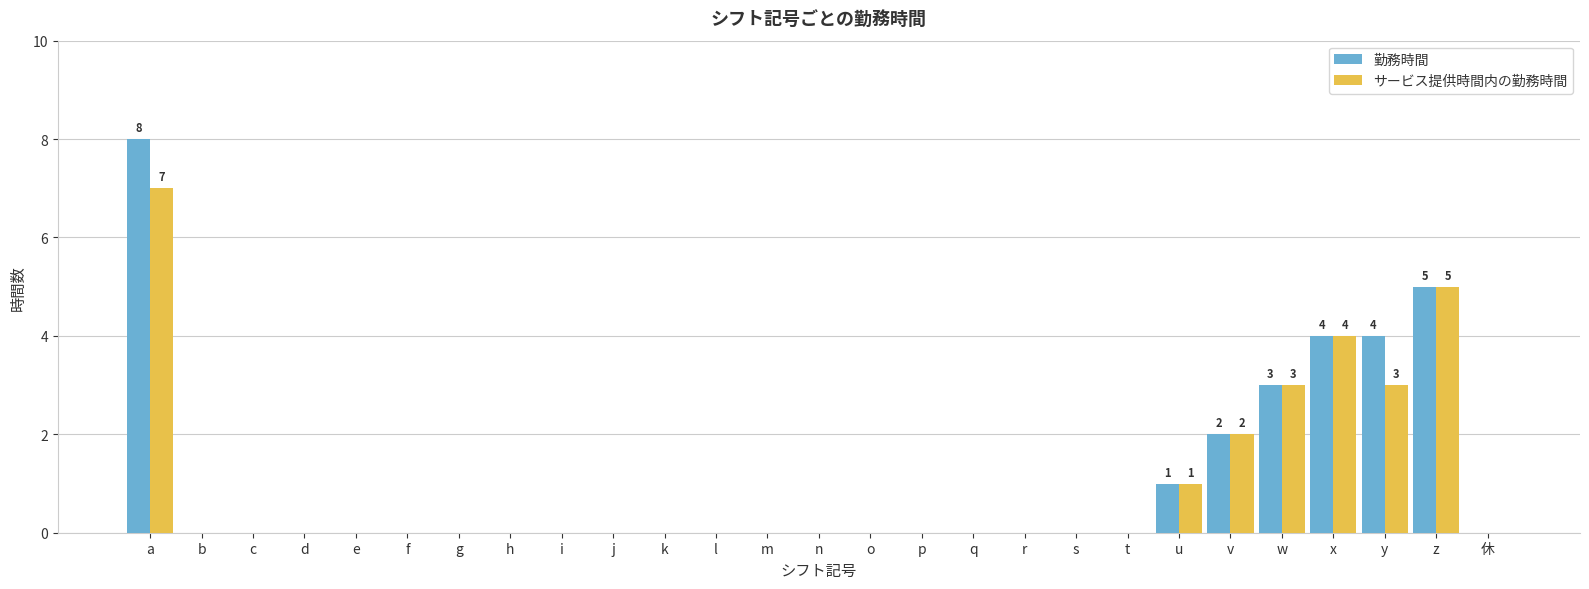

What are all the series names shown in the legend?

勤務時間, サービス提供時間内の勤務時間